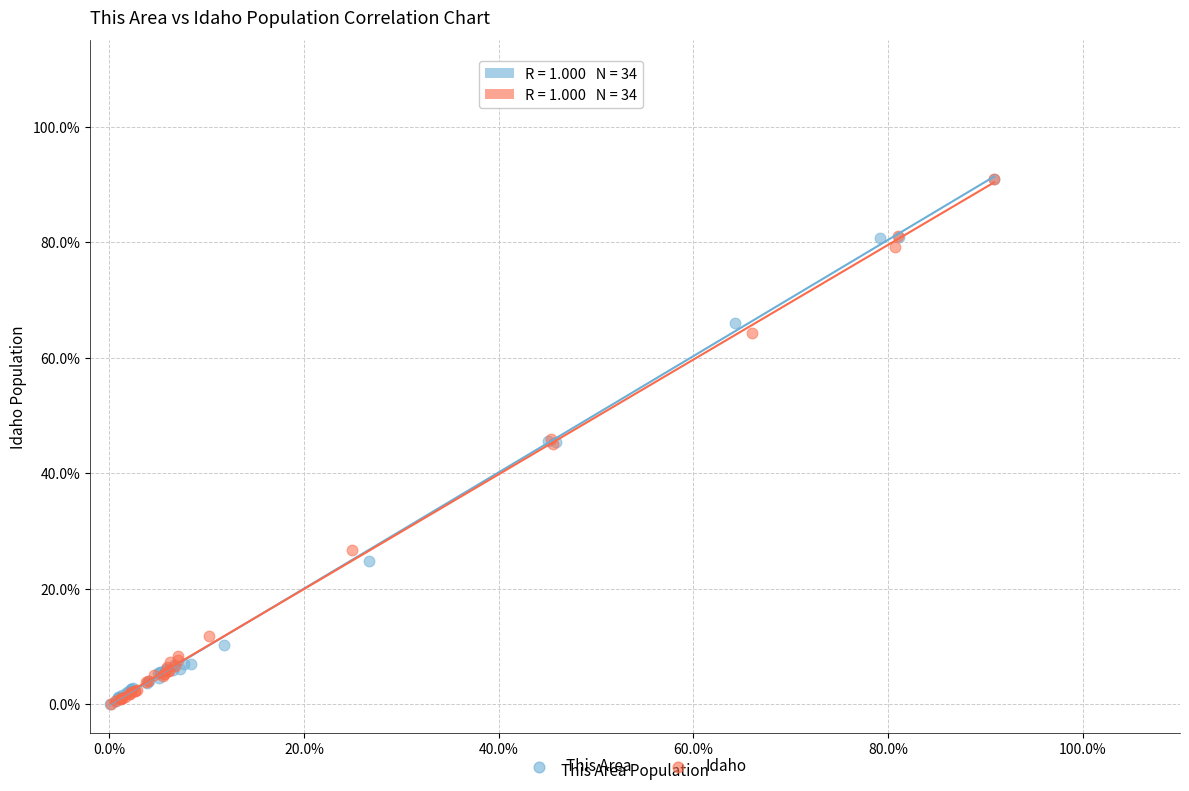

What are all the series names shown in the legend?

This Area, Idaho